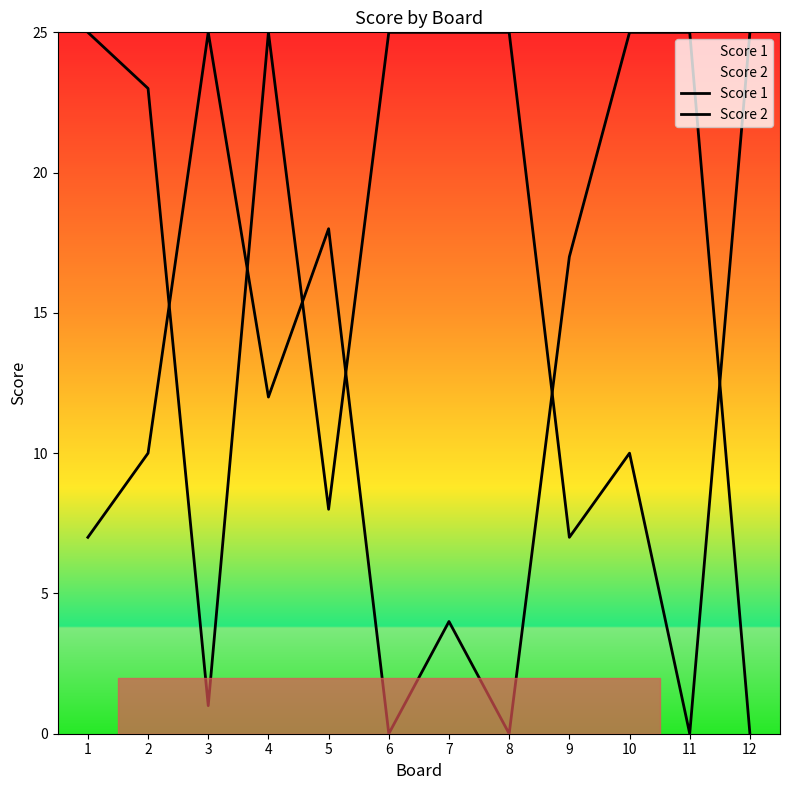

What is the difference between the highest and lowest values at 1?

18